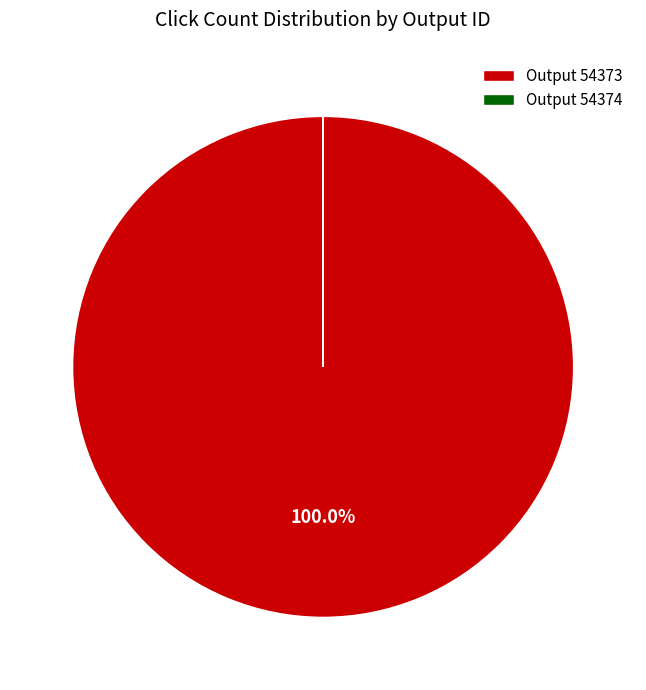

Does Output 54373 account for over 50% of the chart?

Yes